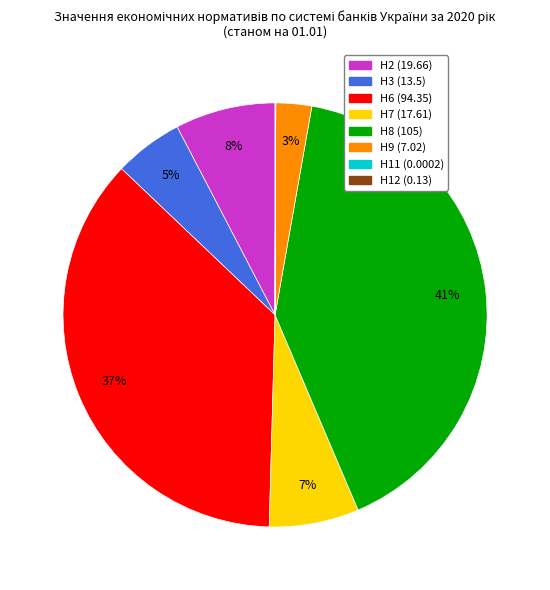

Does Н2 (19.66) account for over 50% of the chart?

No